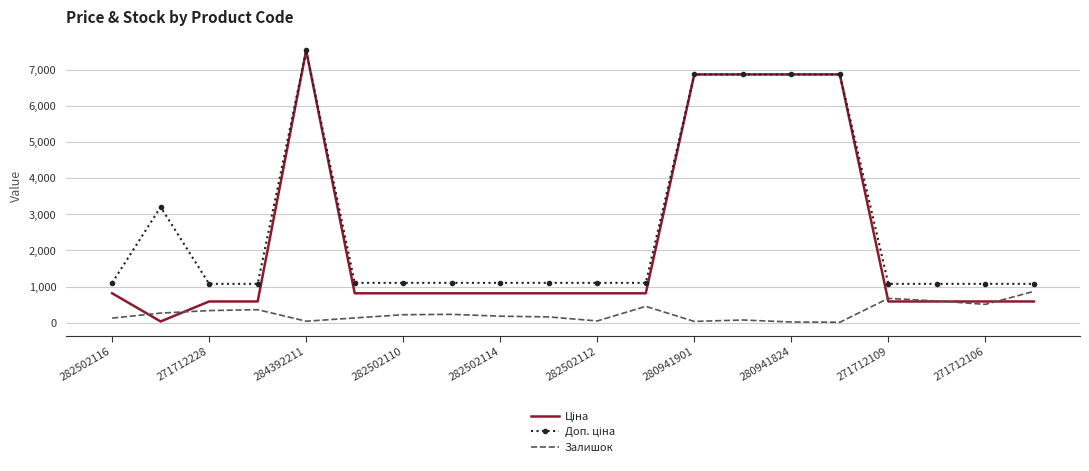

What is the highest value of the Залишок series?

866.0